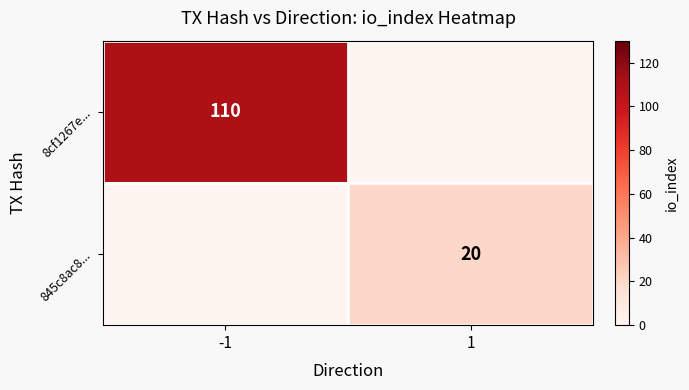

What is the average value of the 8cf1267e... series?

55